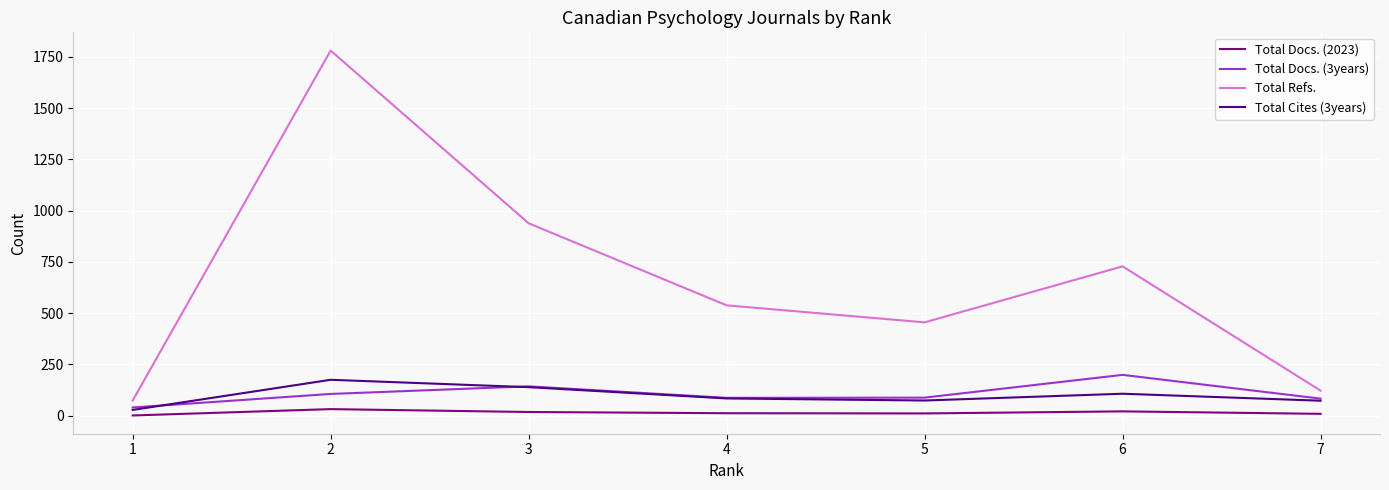

Between 3 and 4, which series saw the biggest shift?

Total Refs.